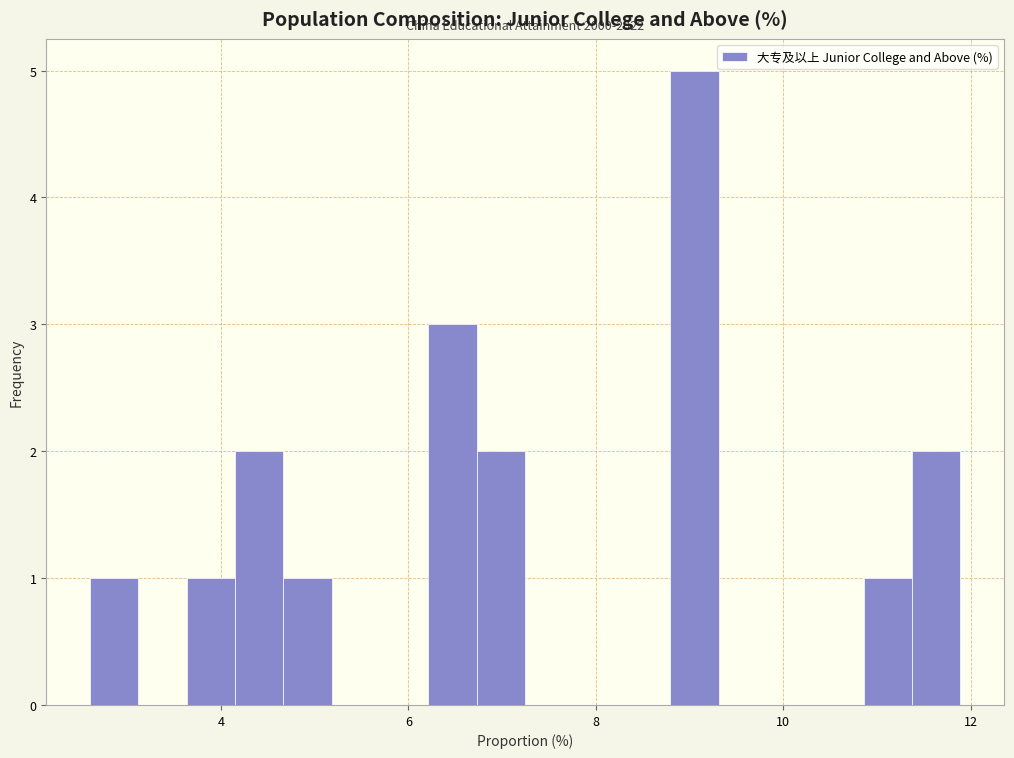

Around what value on the x-axis is the tallest bar? Give the approximate position of its centre, as read against the axis.

9.0